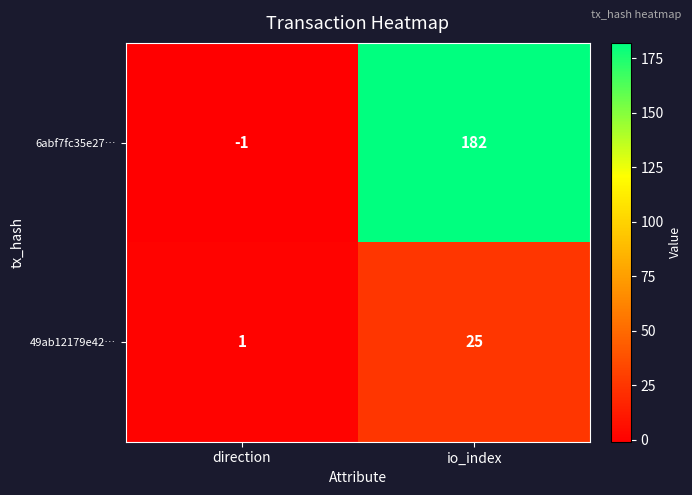

At which label is 6abf7fc35e27… closest to 90?

direction